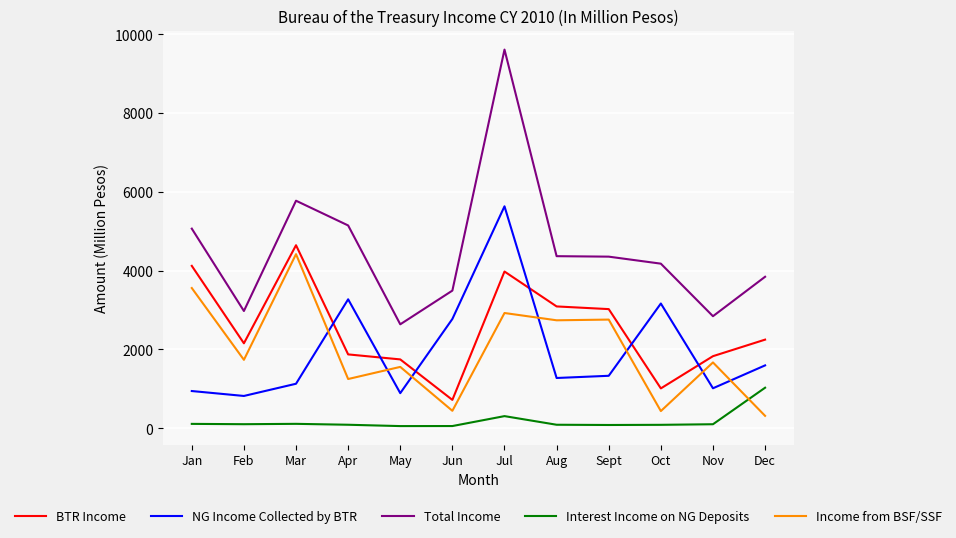

Where is NG Income Collected by BTR nearest to the value 3227?

Apr